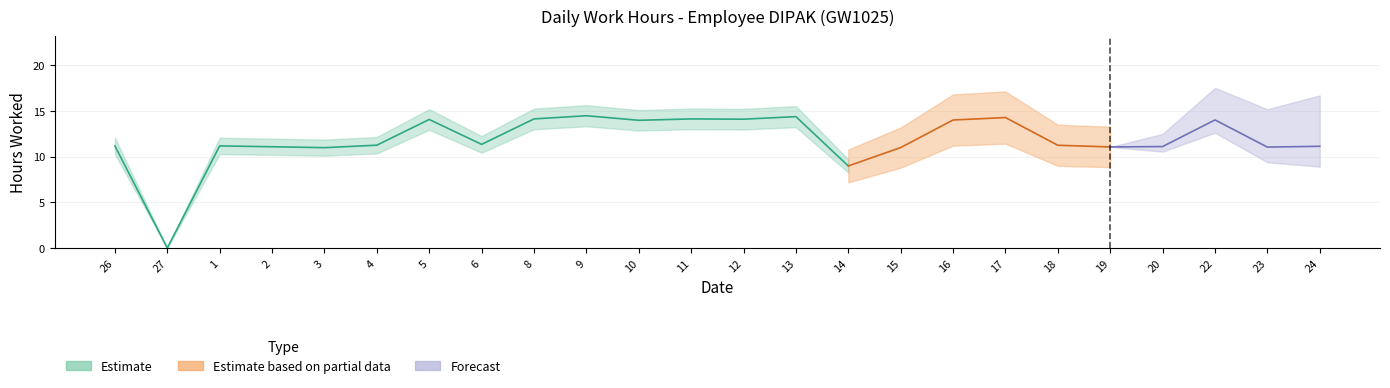

Where is the first local maximum?

1